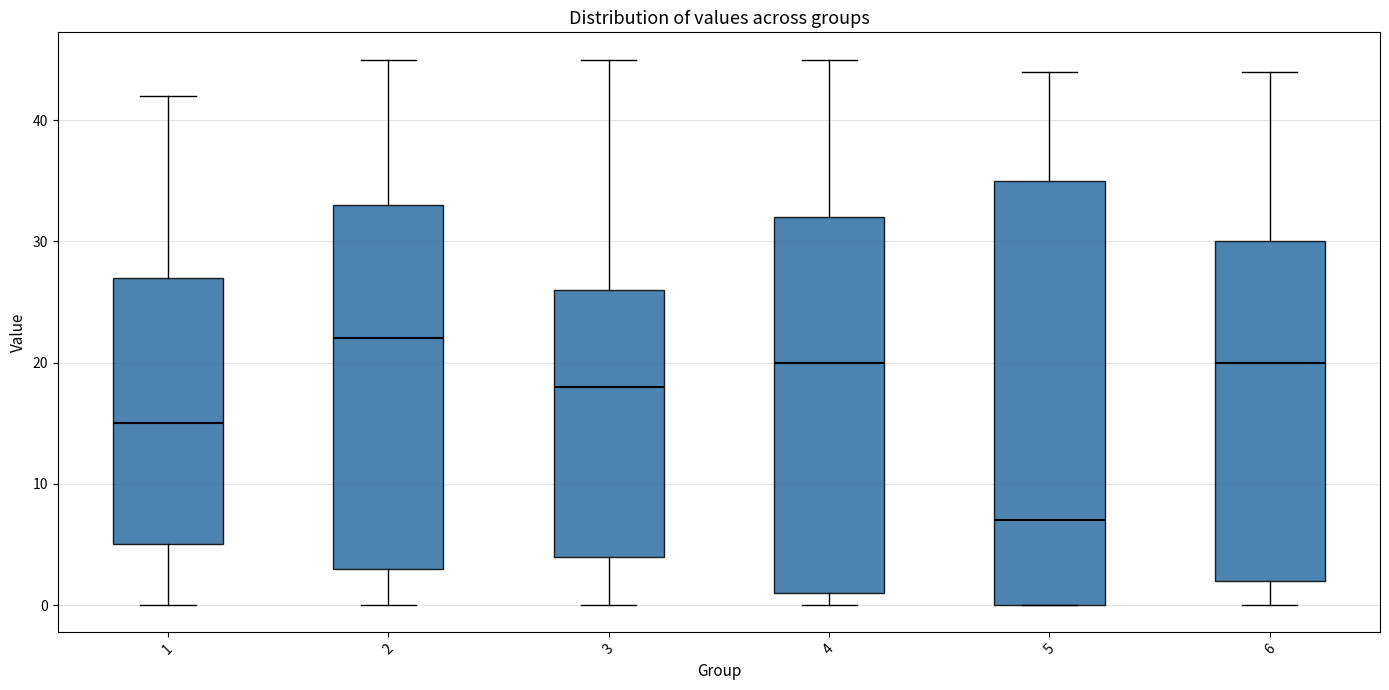

Where is the upper edge of the box at x = 5 on the y-axis? The values are not printed on the chart, so give them approximately, as read against the axis.

35